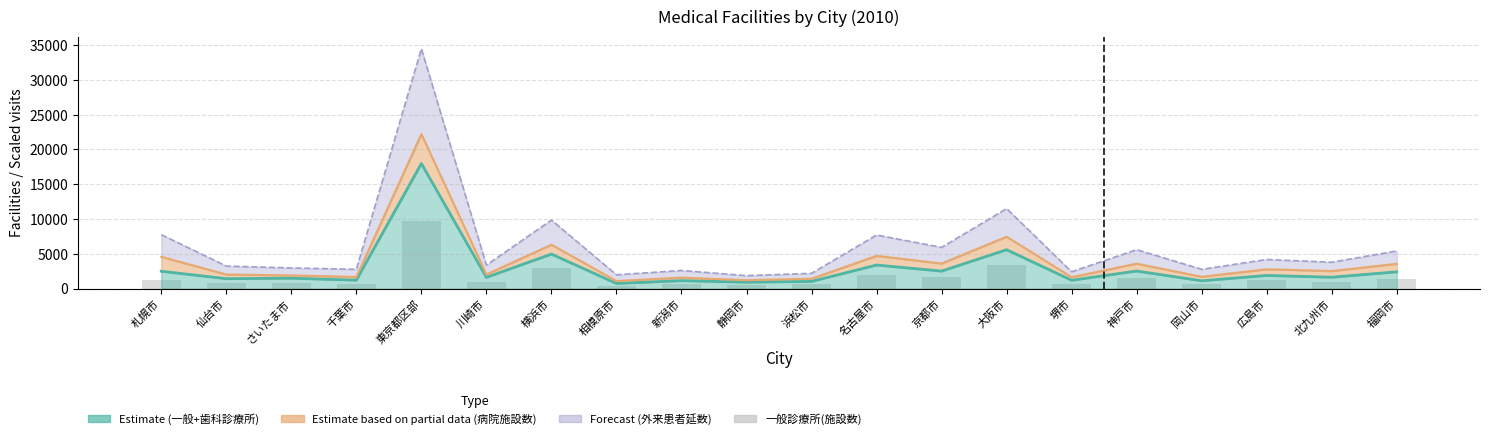

What is the minimum value shown in the chart?

385